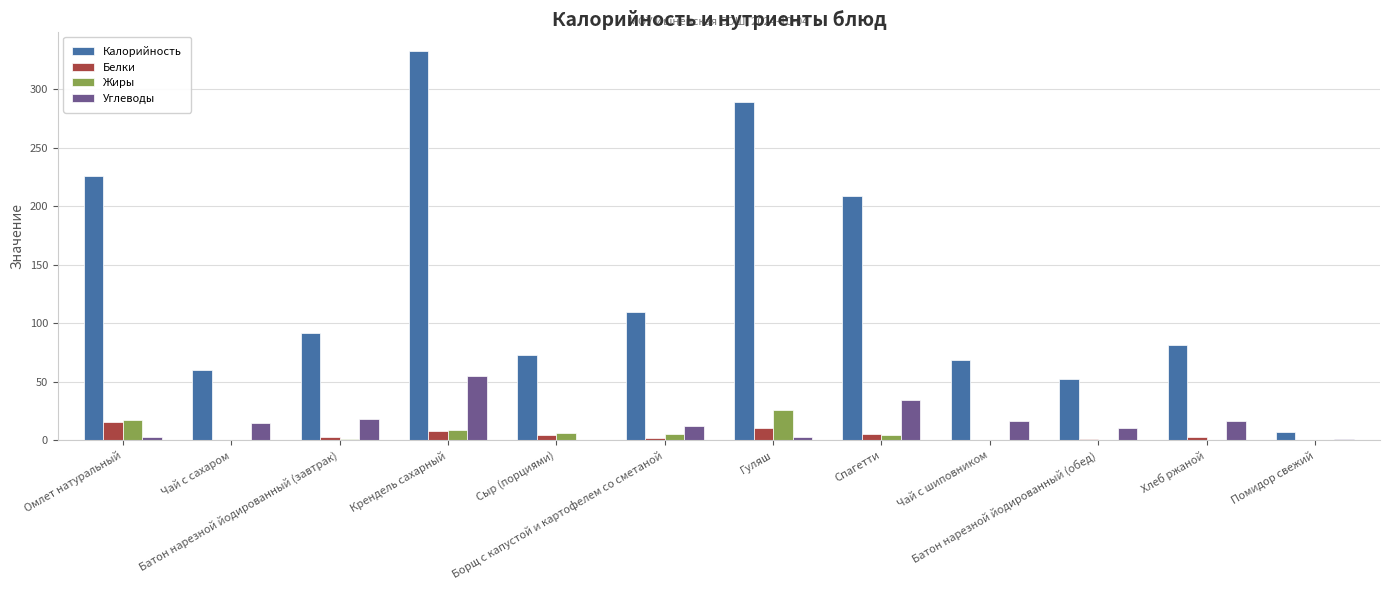

What is the greatest value displayed?

332.4